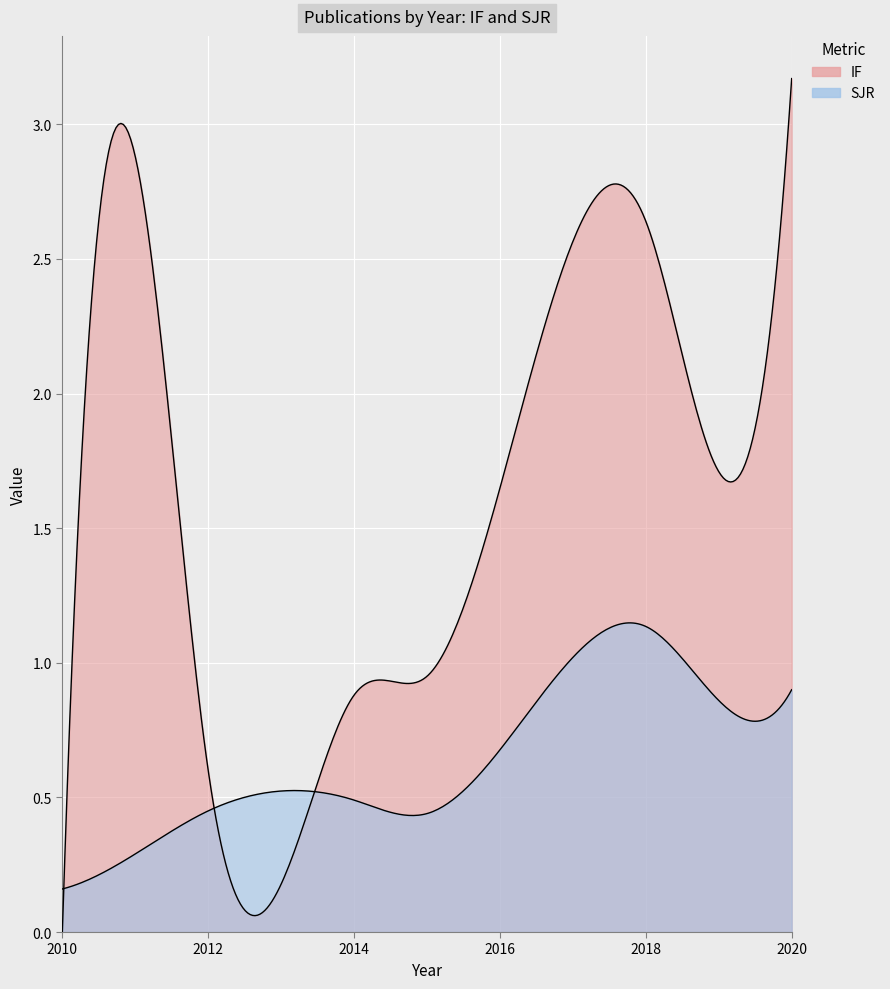

What is the difference between the maximum and second lowest values in the IF series?

2.6